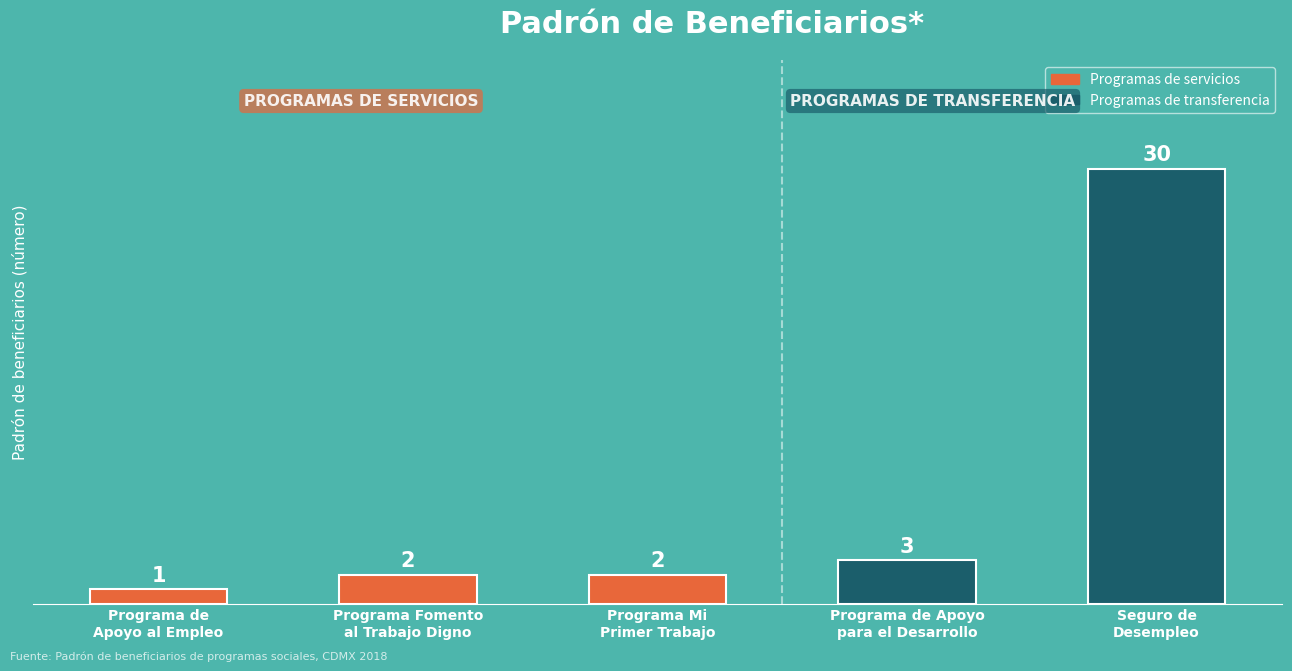

Reading left to right, list all the values displayed in this chart.

Programa de
Apoyo al Empleo=1	Programa Fomento
al Trabajo Digno=2	Programa Mi
Primer Trabajo=2	Programa de Apoyo
para el Desarrollo=3	Seguro de
Desempleo=30